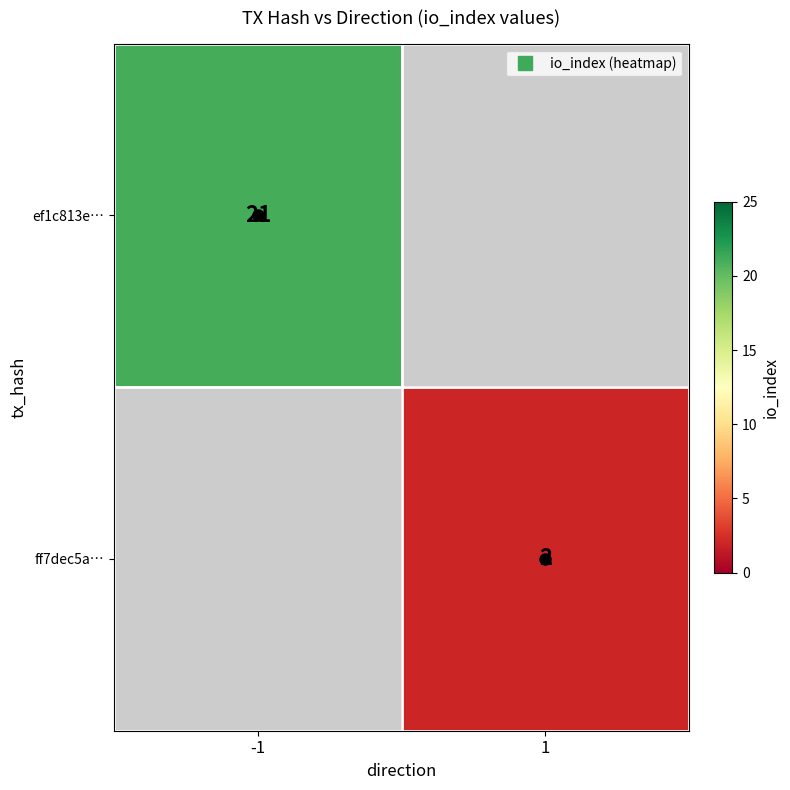

List the series in order of their overall mean, highest first.

ef1c813e…, ff7dec5a…